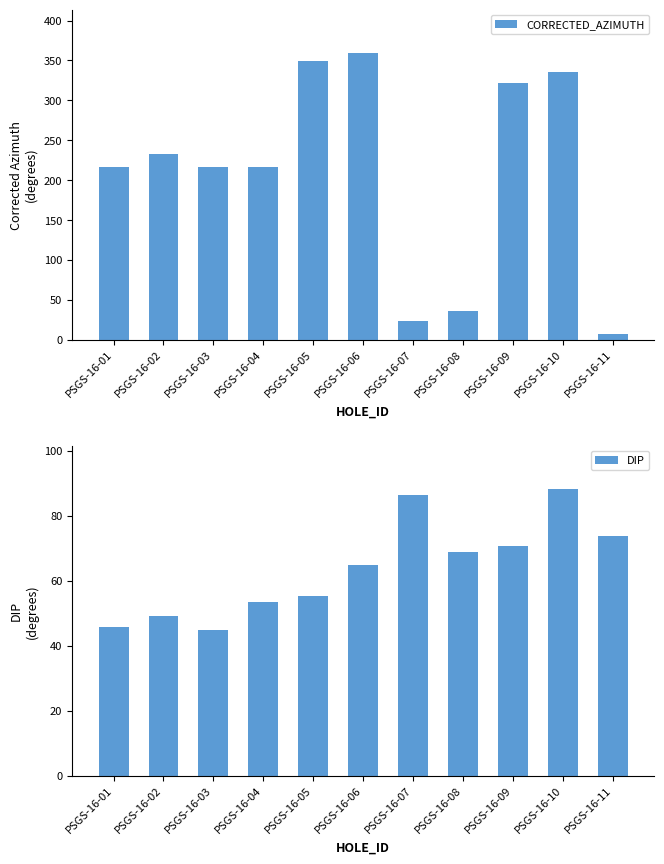

At which label does CORRECTED_AZIMUTH reach its peak?

PSGS-16-06